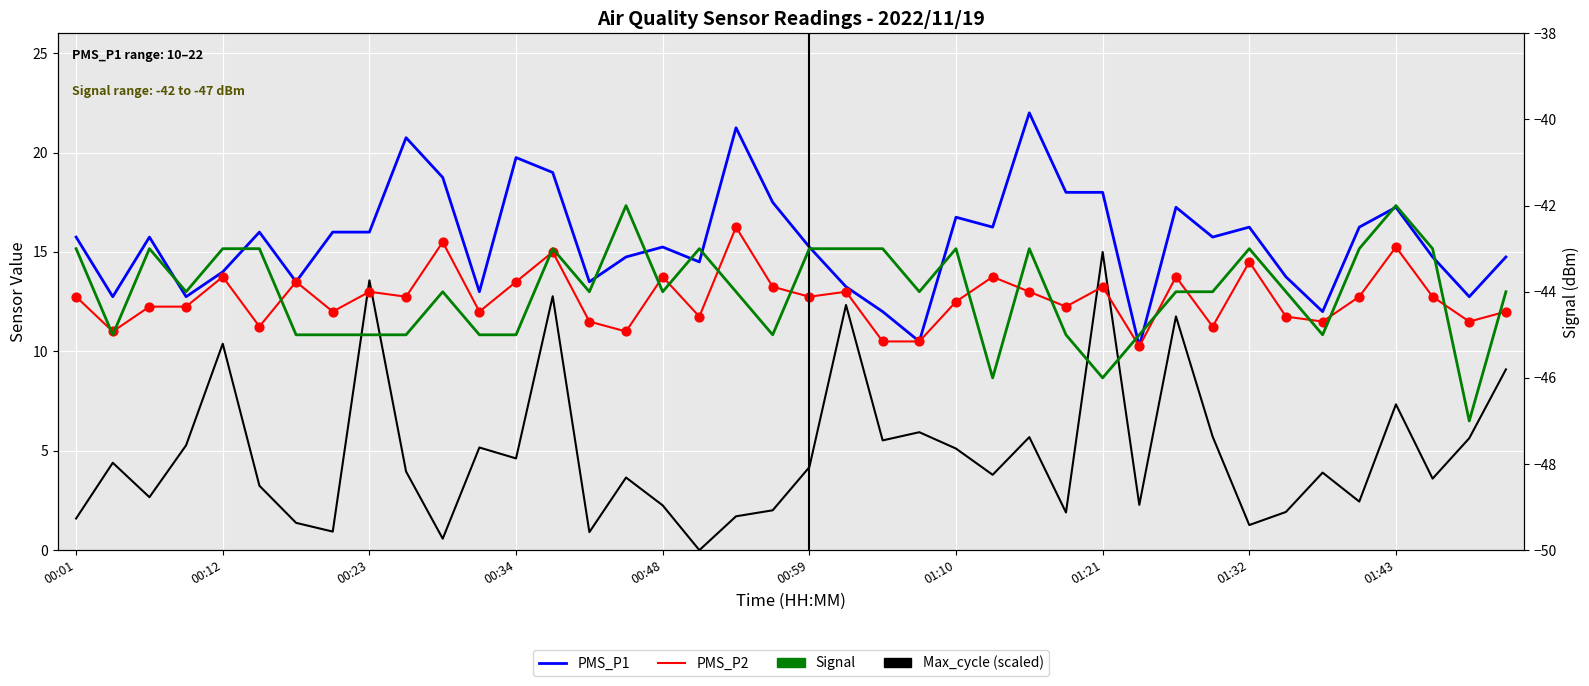

At how many categories does at least one series exceed 12?

36